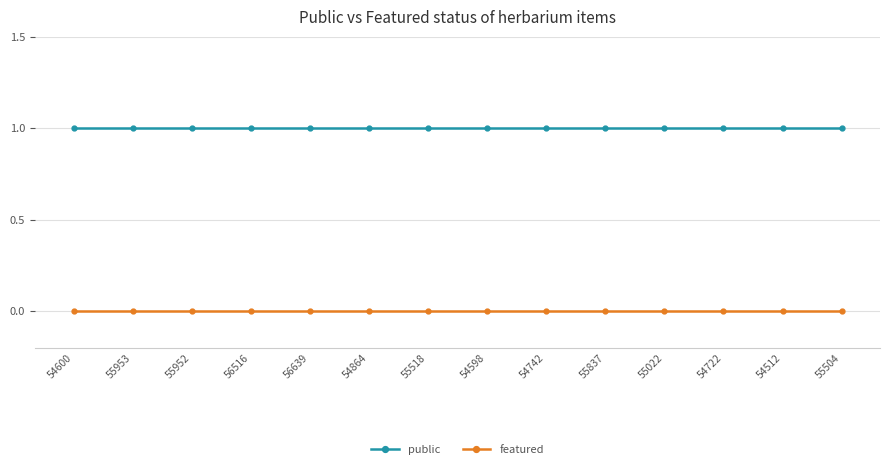

True or false: public has a value of 1 at 55022.

True